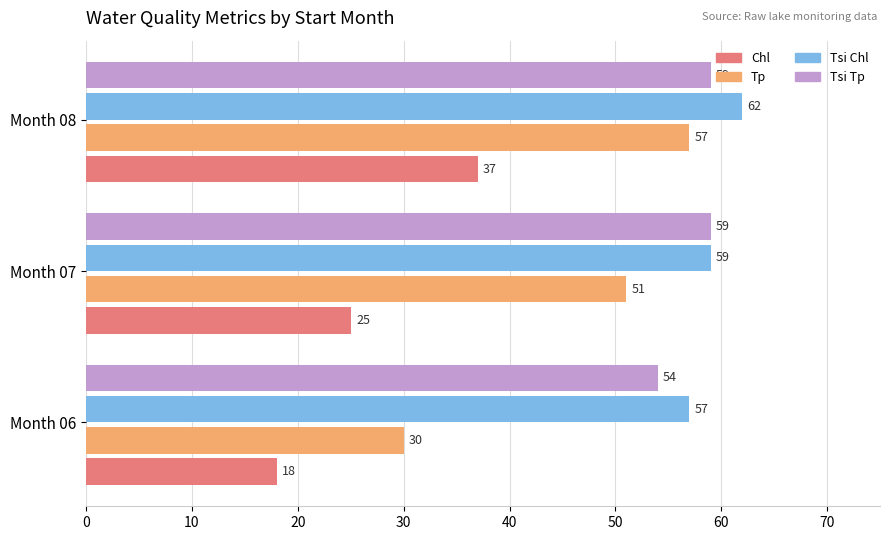

What is the average value of the Chl series?

27